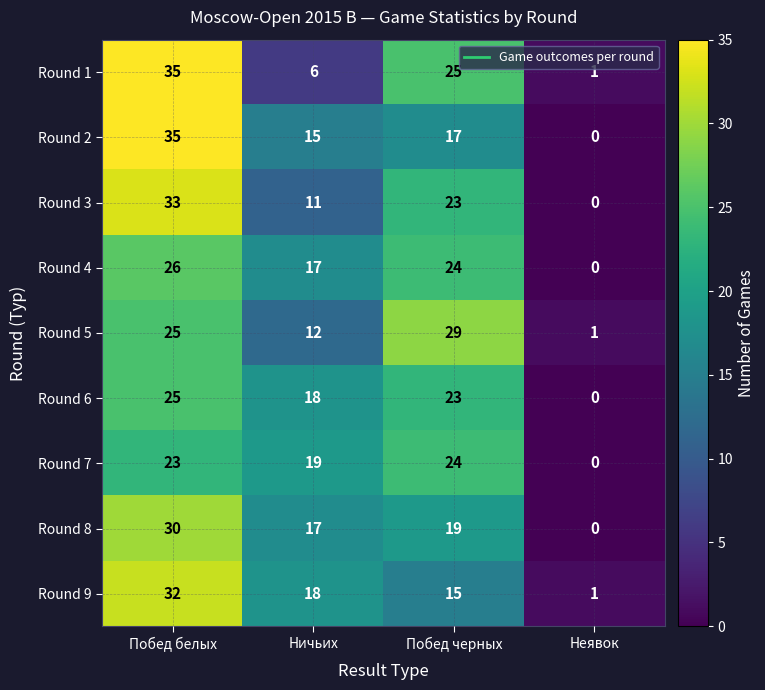

What is the difference between the second highest and minimum values in the Round 7 series?

23